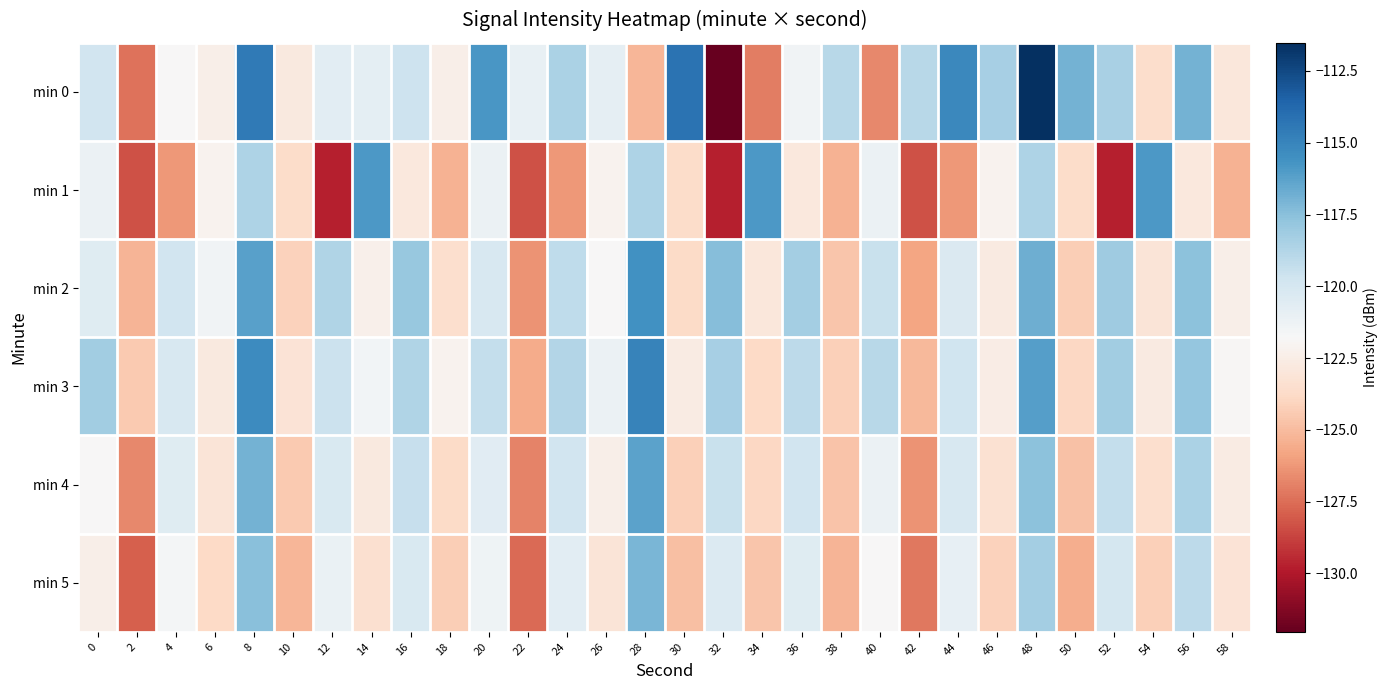

Which has a higher value, 34 or 46?

46